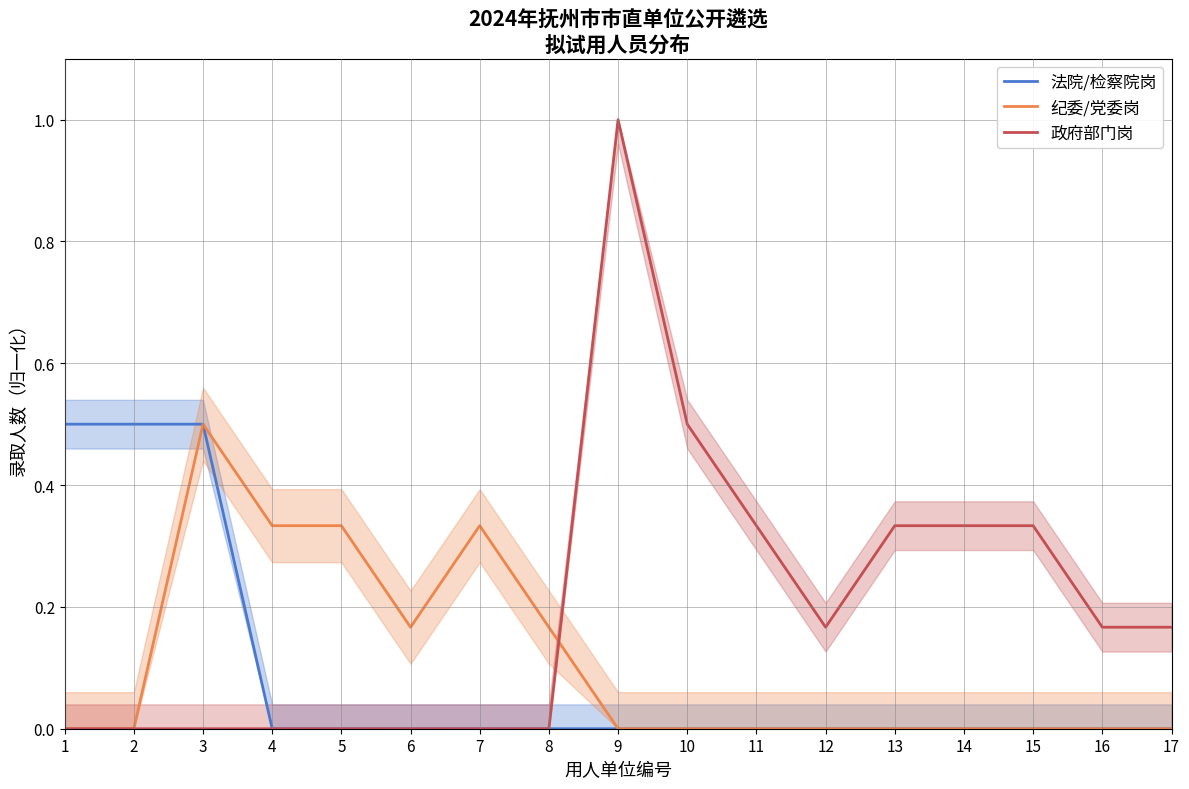

True or false: 法院/检察院岗 and 纪委/党委岗 intersect in this chart.

False